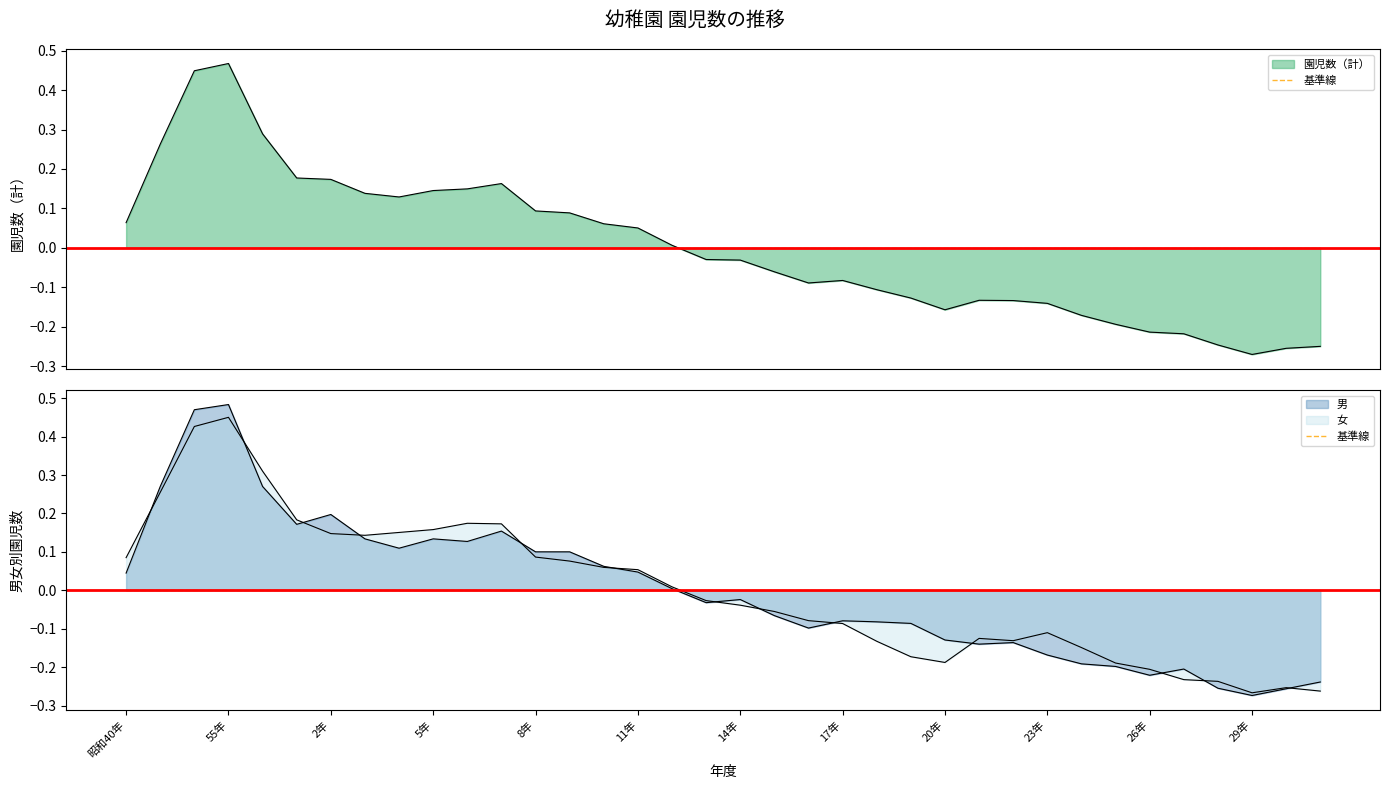

Where does the 男 series first go above 0?

昭和40年